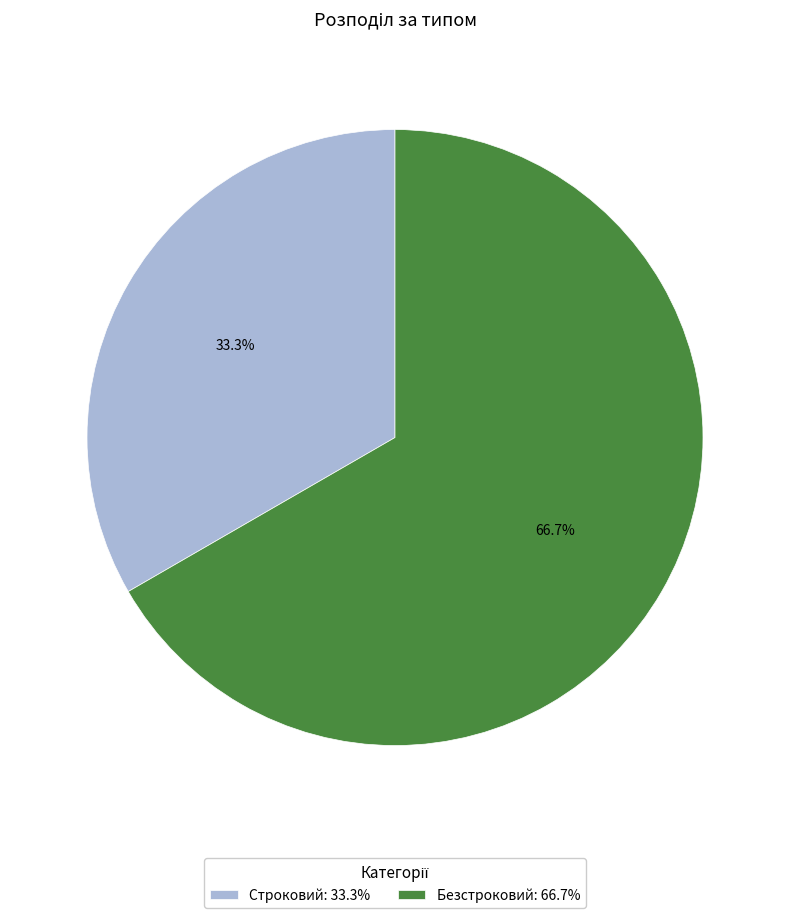

To the nearest percent, what is the combined percentage of Строковий and Безстроковий?

100%